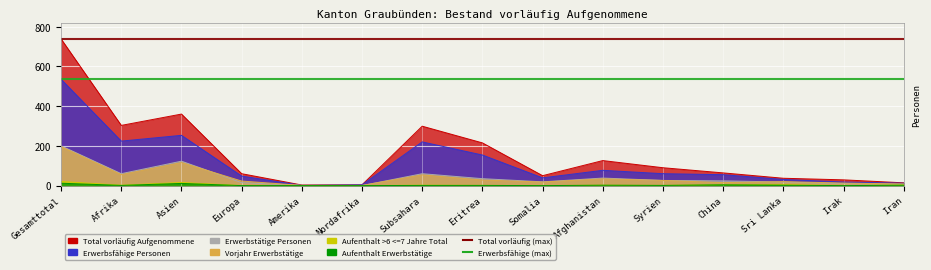

Between Gesamttotal and Nordafrika, which series saw the biggest shift?

Total vorläufig Aufgenommene